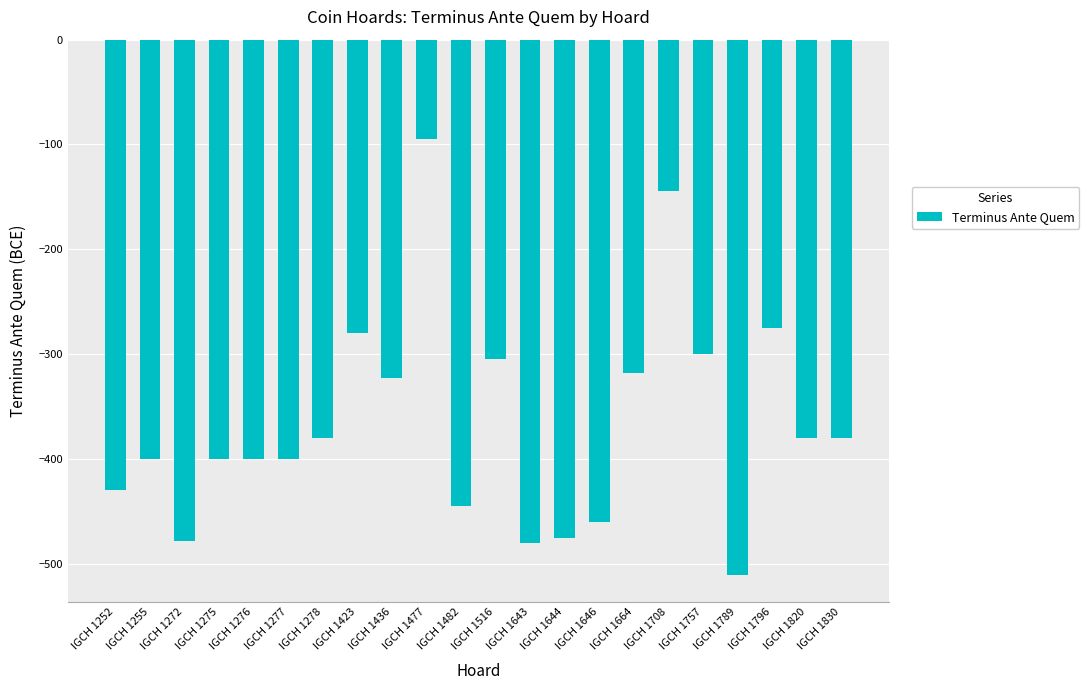

Between IGCH 1644 and IGCH 1276, which is larger?

IGCH 1276